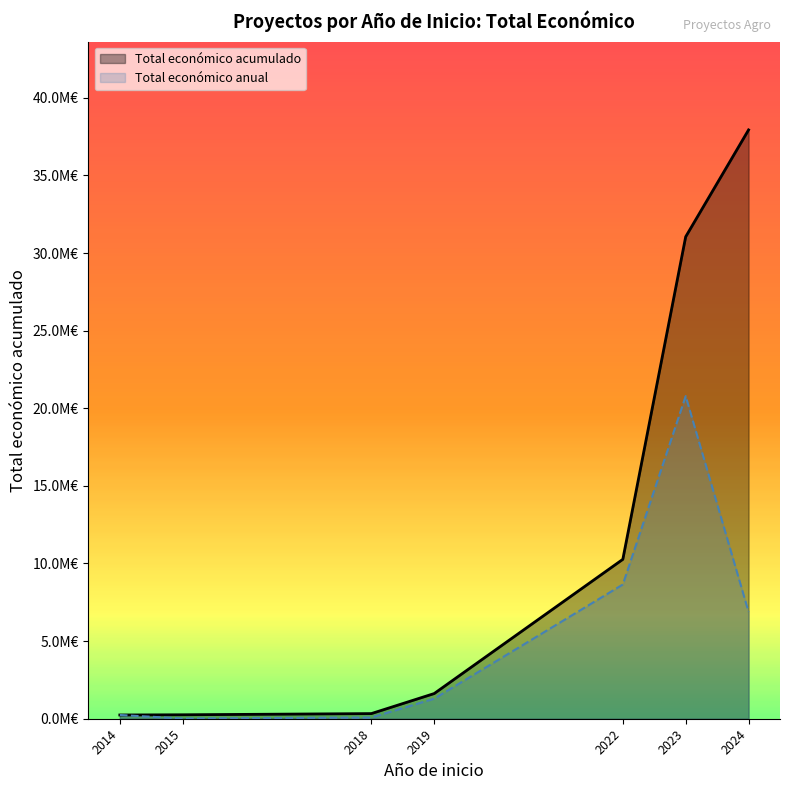

True or false: Año de finalización and Total económico (M€) cross at least once.

False